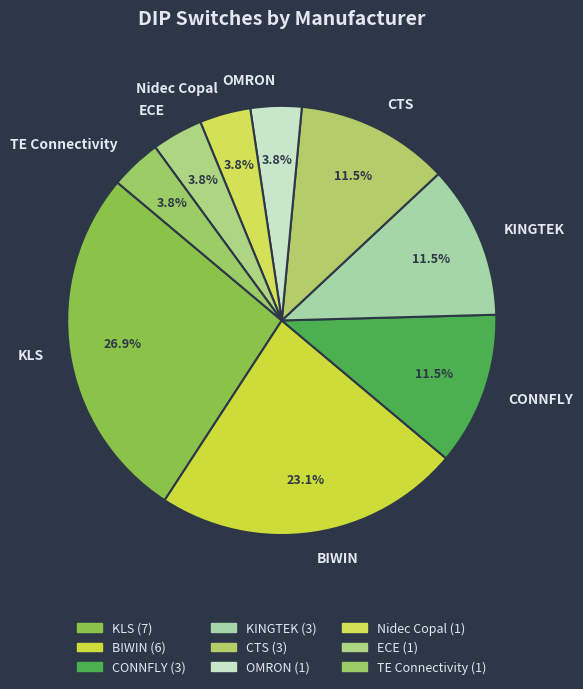

To the nearest percent, what is the average slice percentage?

11%